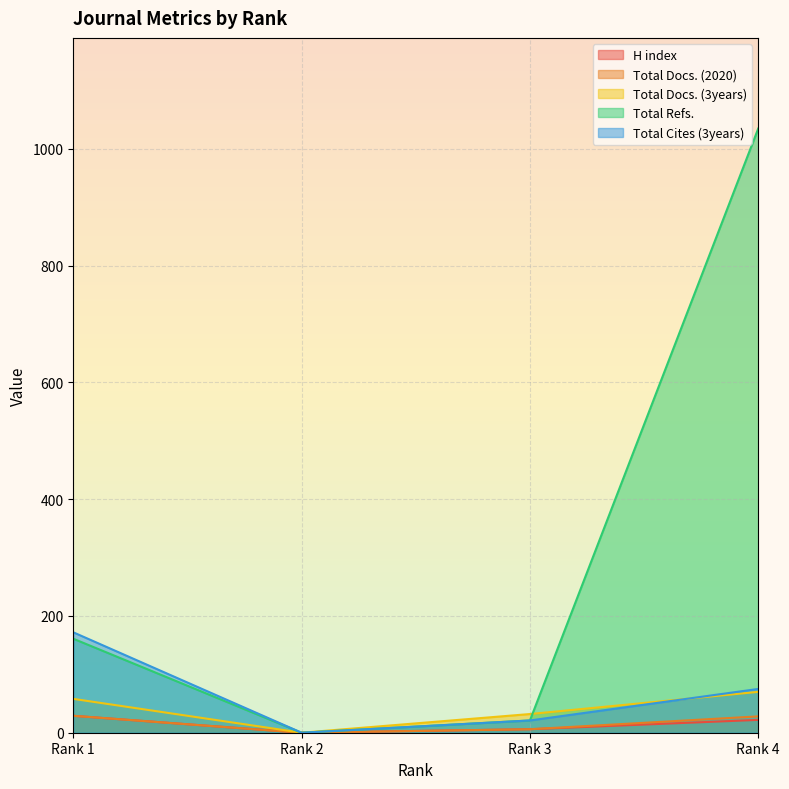

Which series has the largest total across all categories?

Total Refs.